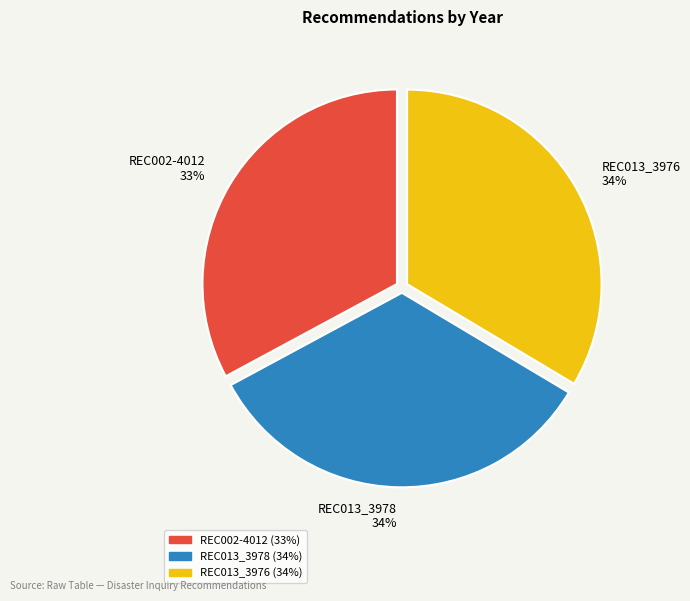

To the nearest percent, what percentage of the pie is REC002-4012?

33%